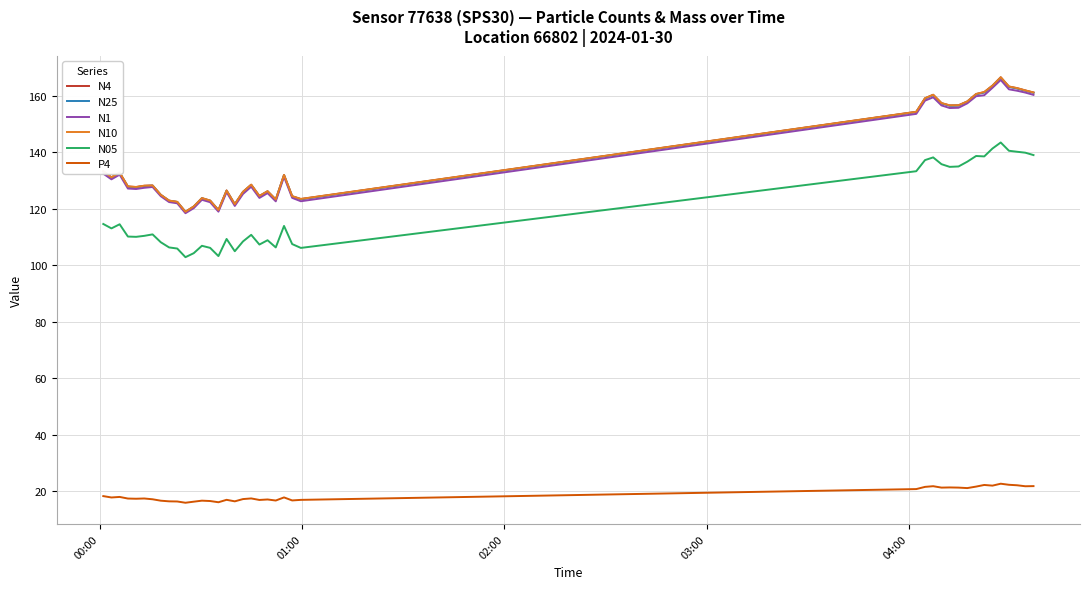

What is the highest value of the N1 series?

165.6